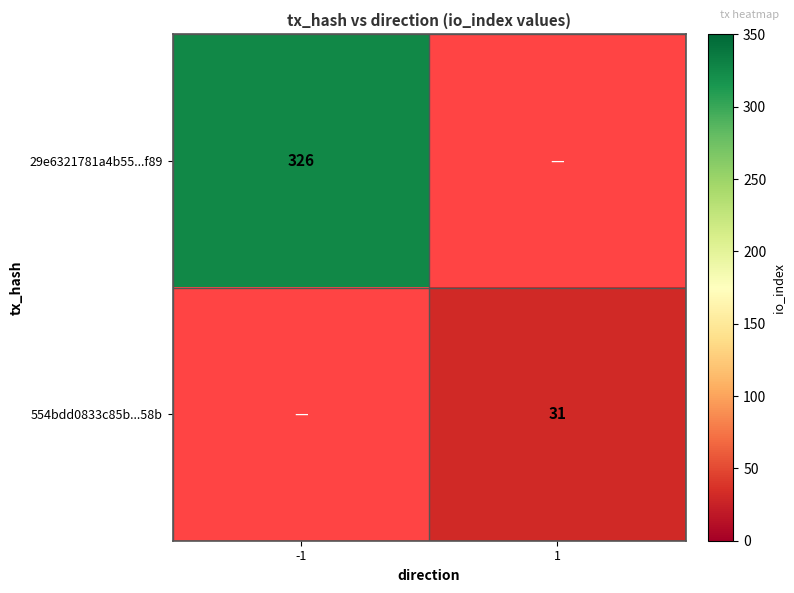

At how many categories does at least one series exceed 51?

1